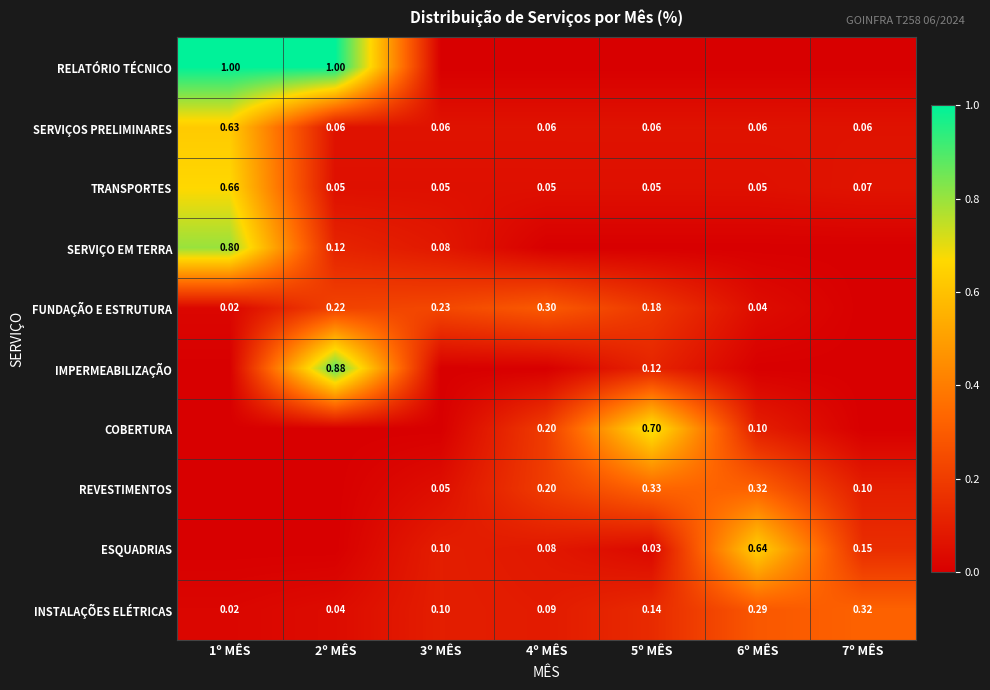

How many distinct data groups are displayed?

10